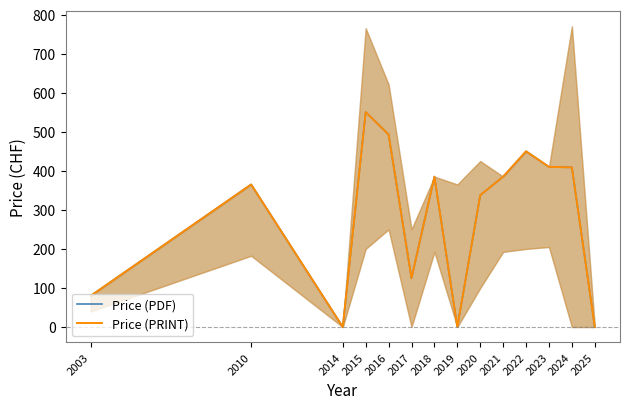

Reading right to left, list all the values displayed in this chart.

Price (PDF): 0.0	408.8	410.0	450.0	385.0	337.5	0.0	385.0	125.0	493.0	550.2	0.0	365.0	80.0
Price (PRINT): 0.0	408.8	410.0	450.0	385.0	337.5	0.0	385.0	125.0	493.0	550.2	0.0	365.0	80.0